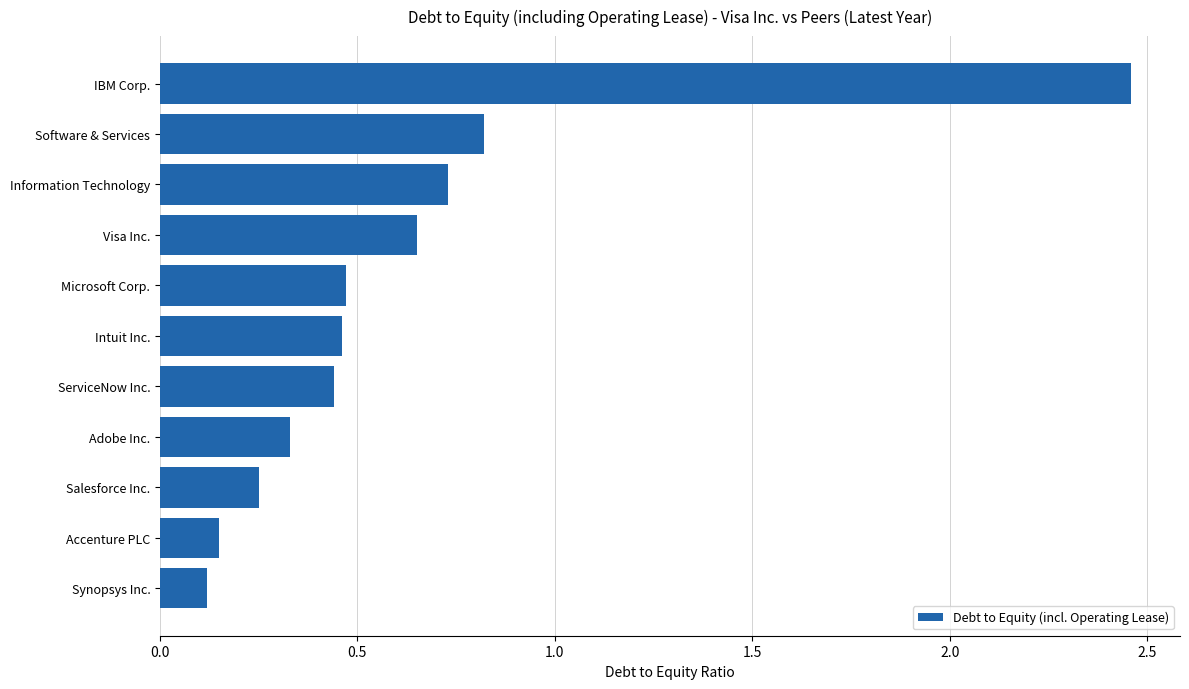

What is the label of the 4th bar from the bottom?

Adobe Inc.